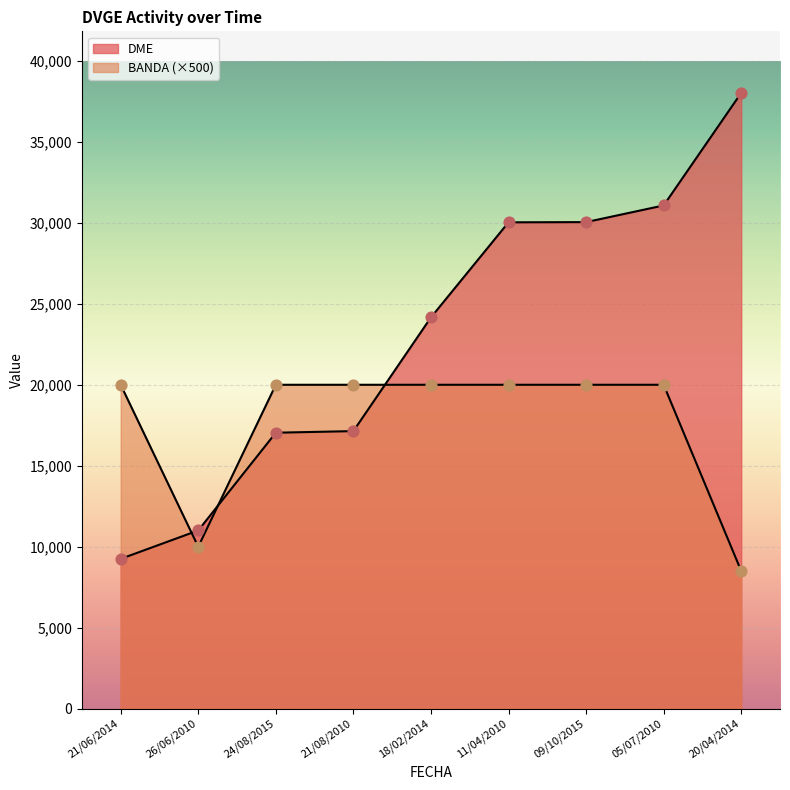

What is the total value across all series at 11/04/2010?

50030